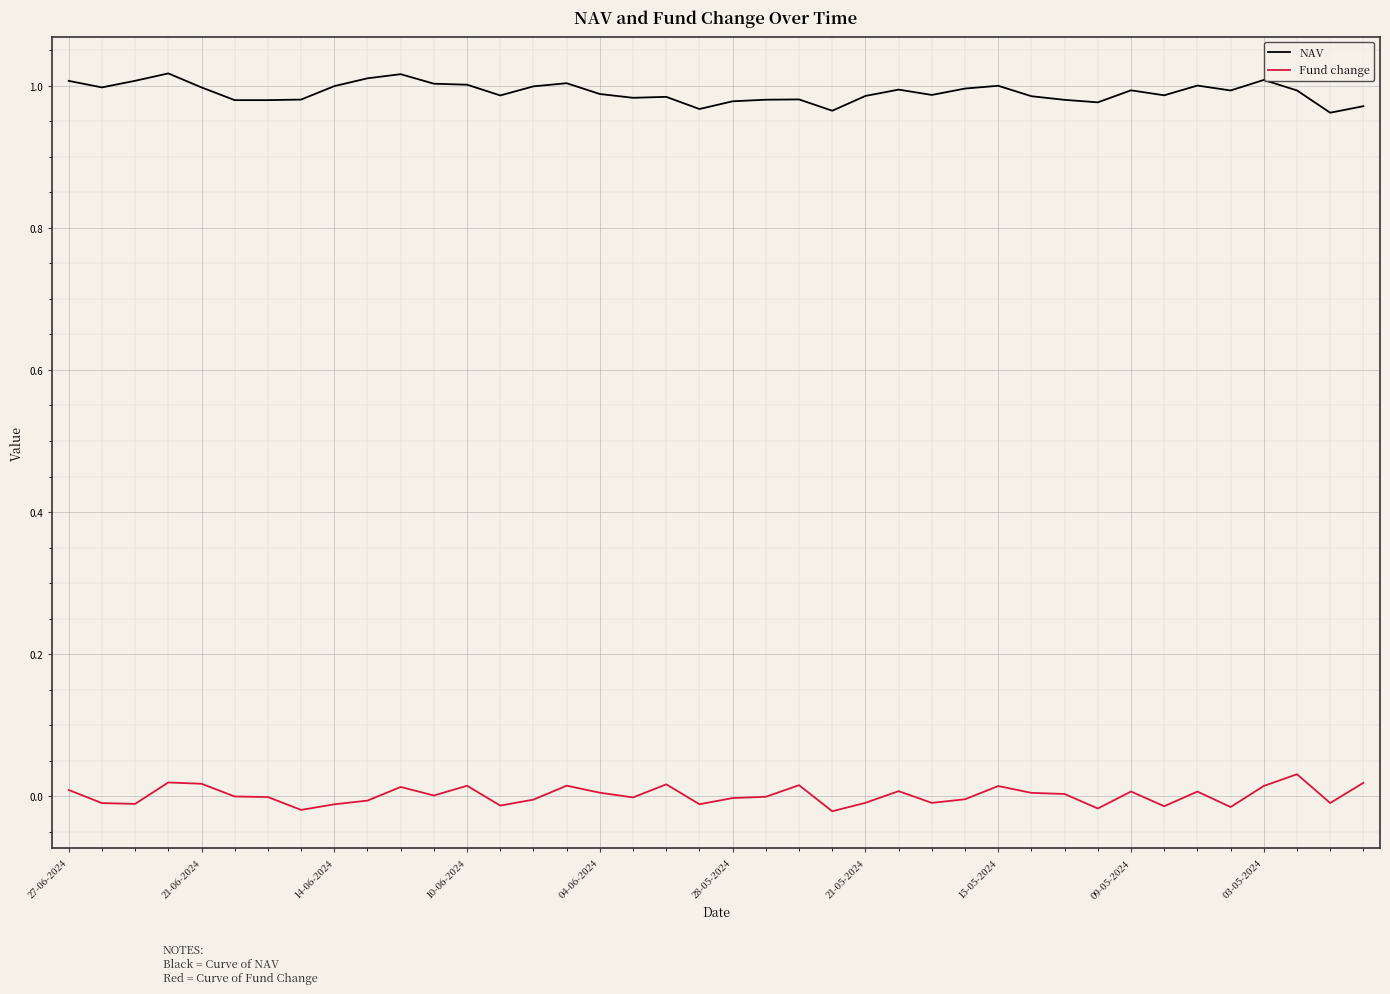

List the series in order of their peak value, highest first.

NAV, Fund change